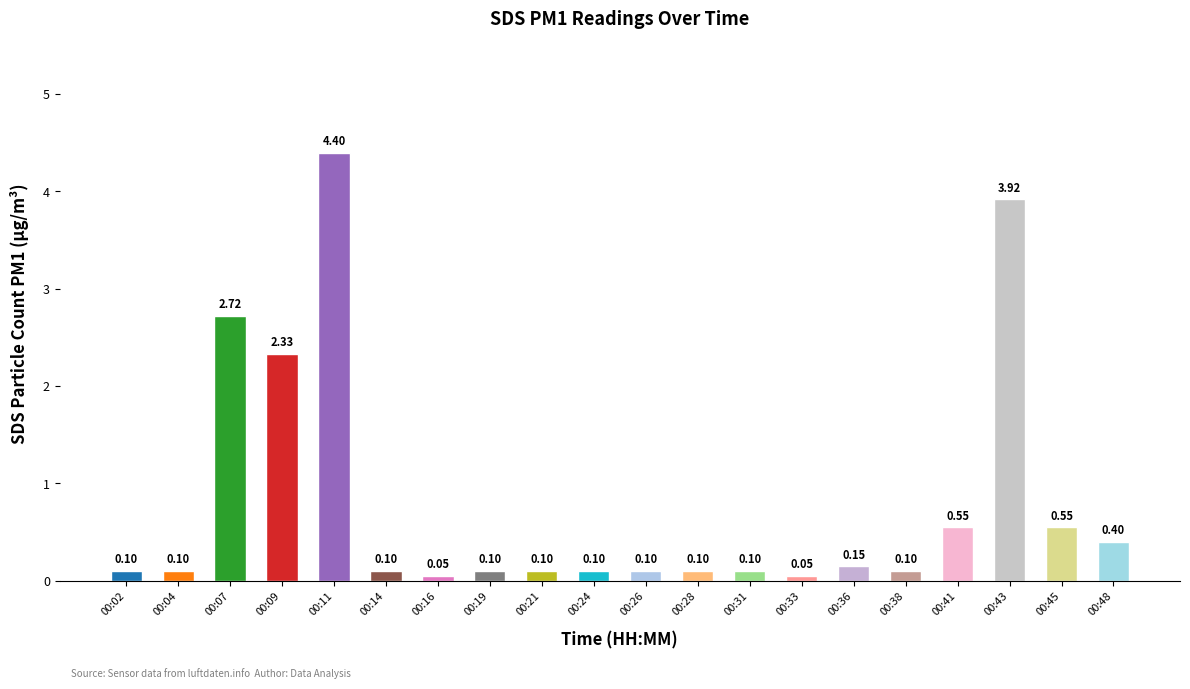

Which category has the highest value across all series?

00:11